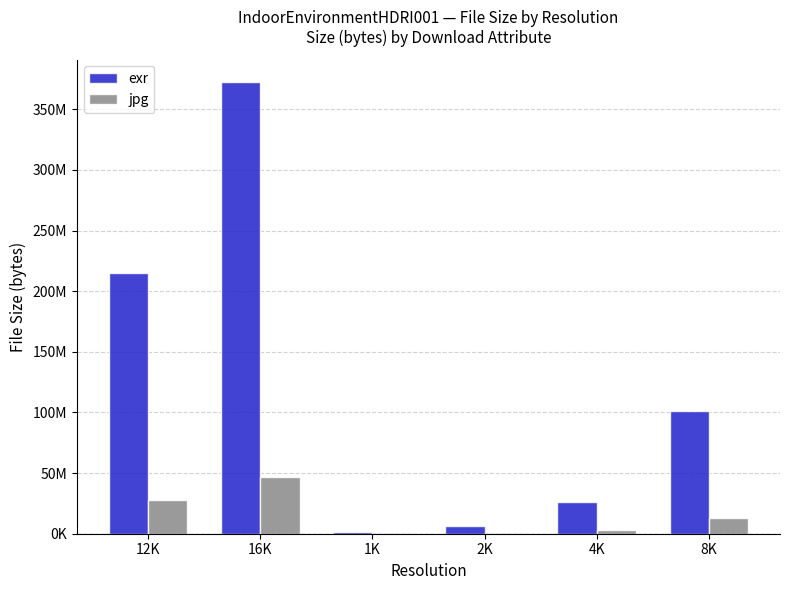

Reading right to left, extract all data points from this chart.

exr: 101470905	26346427	6766658	1741757	372382345	214757638
jpg: 12832184	3477947	912772	241934	46657367	27833361